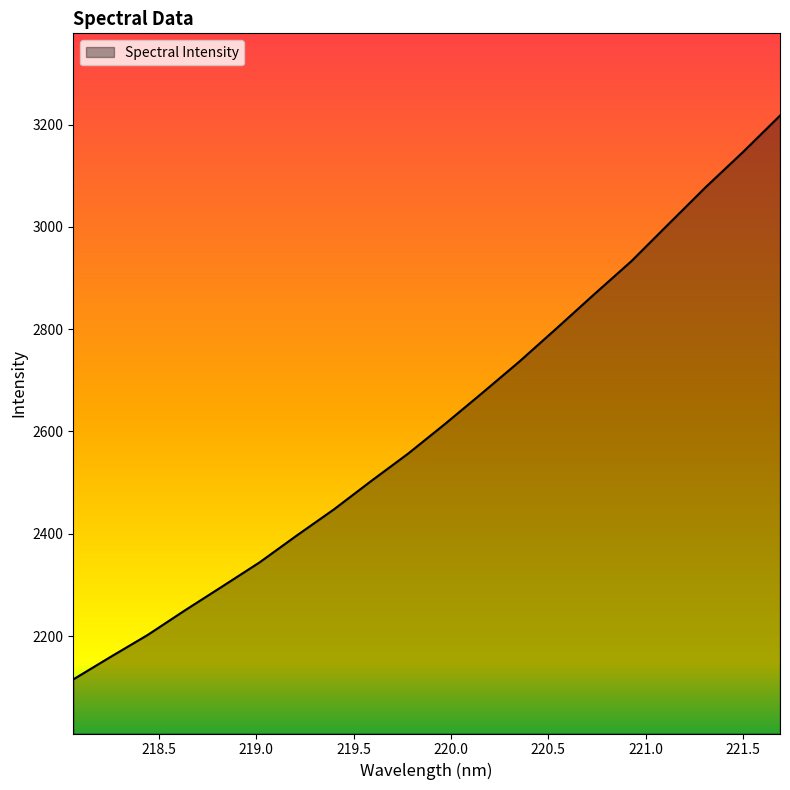

What is the difference between the maximum and minimum values?

1102.3